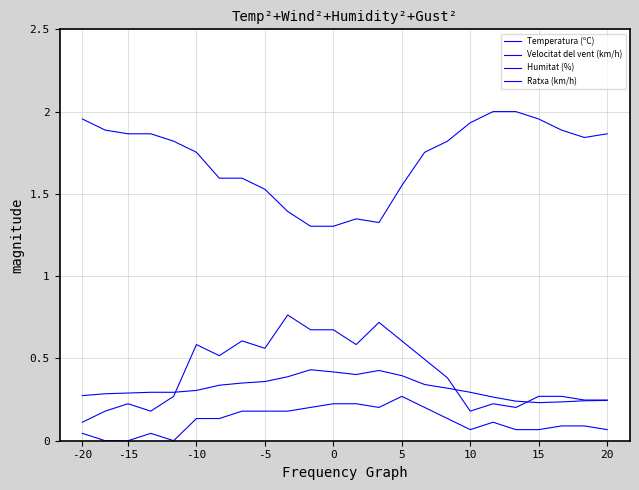

What is the average value of the Temperatura (ºC) series?

0.3